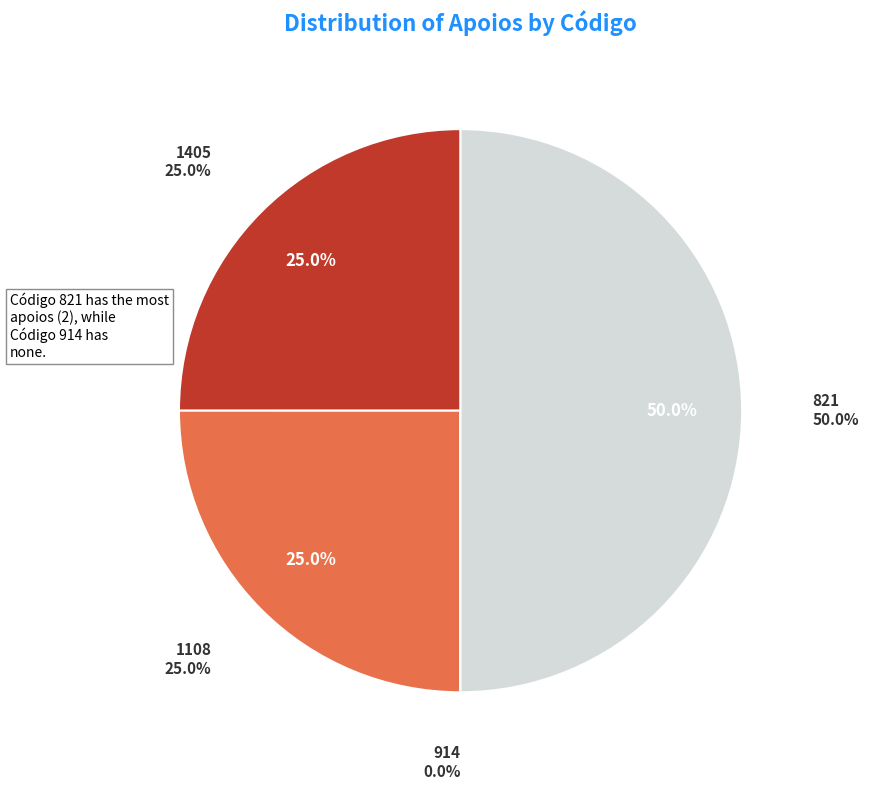

Which category has the biggest portion of the pie?

821